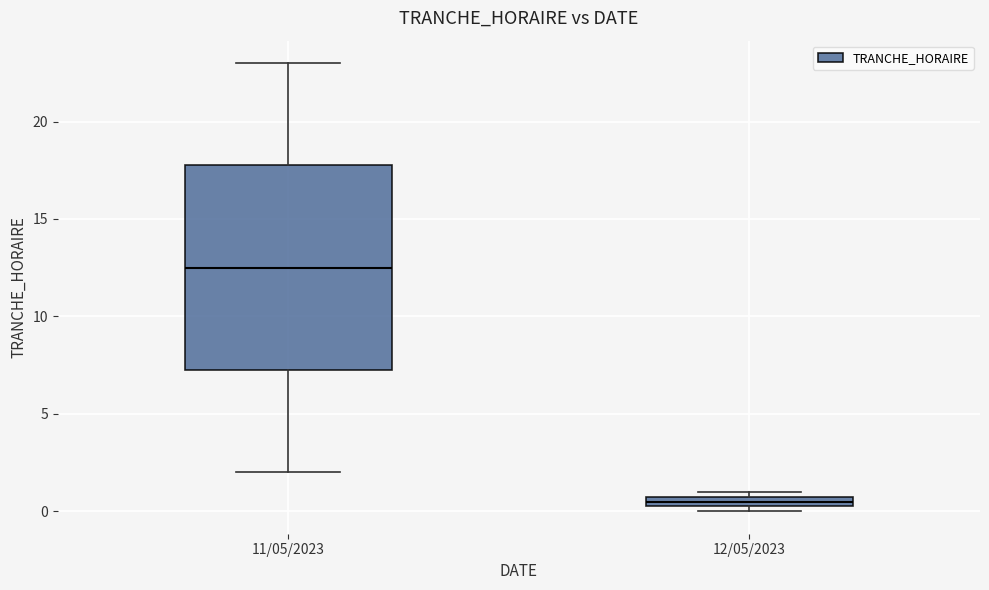

Which box is the tallest, from its lower edge to its upper edge?

11/05/2023